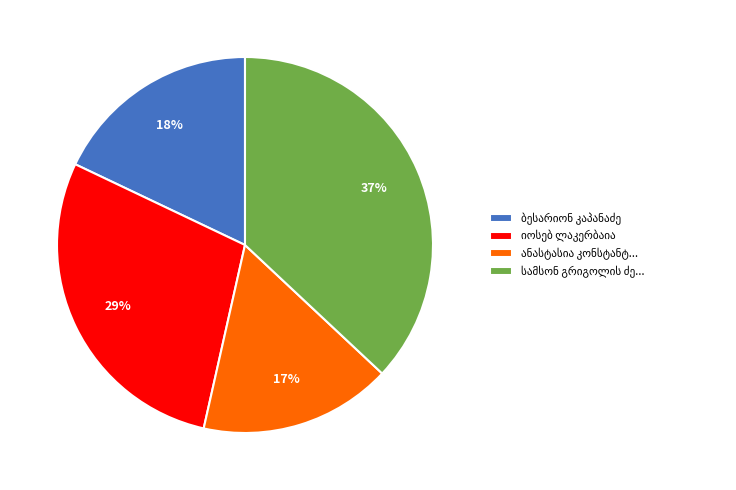

Is there any slice that represents more than half of the pie?

No